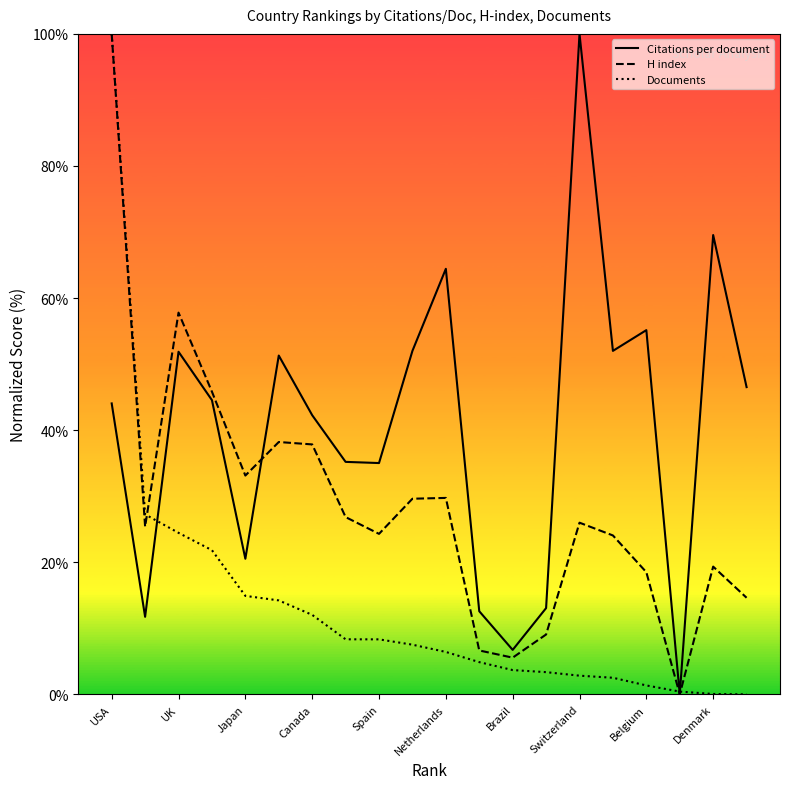

Is this an area chart (filled region under the line)?

No